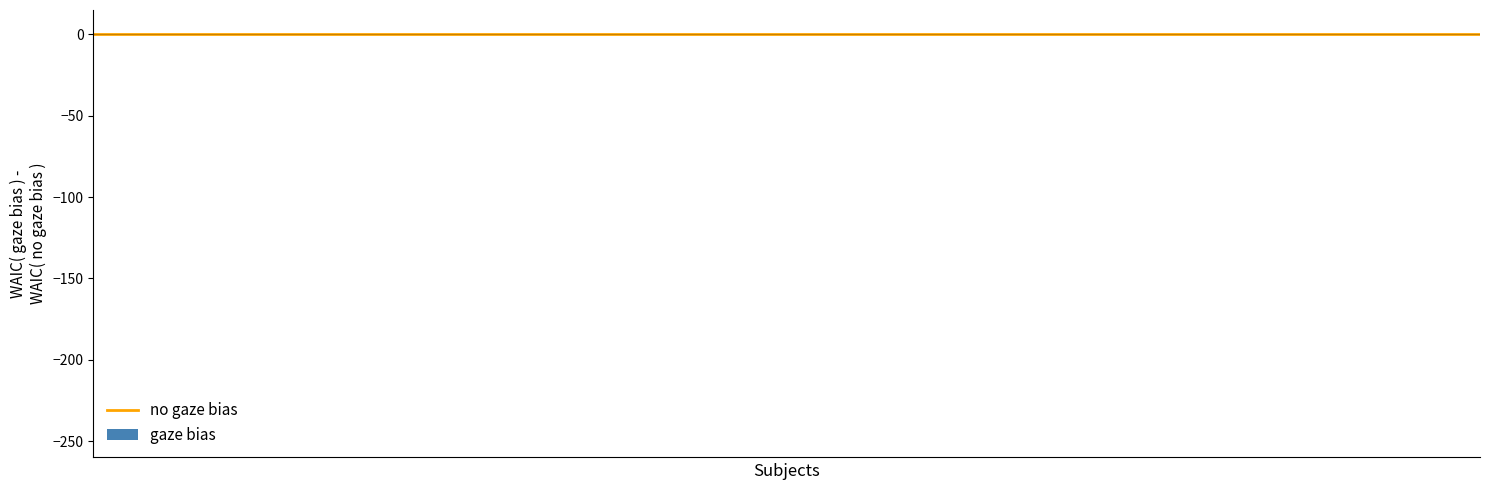

What is the average value?

-0.1